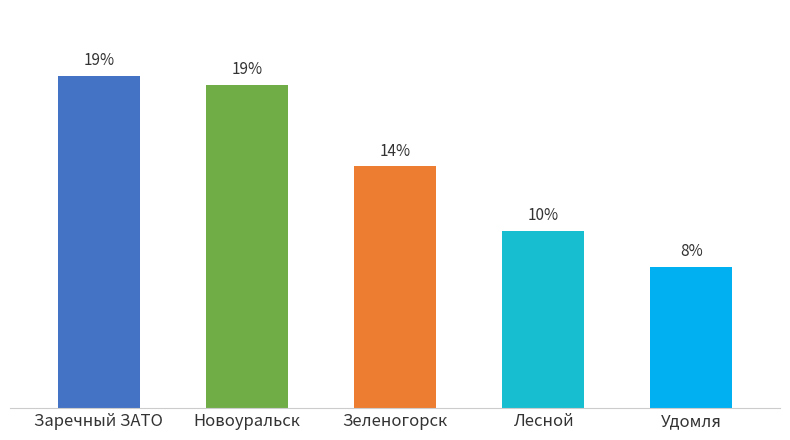

Does the chart contain any negative values?

No